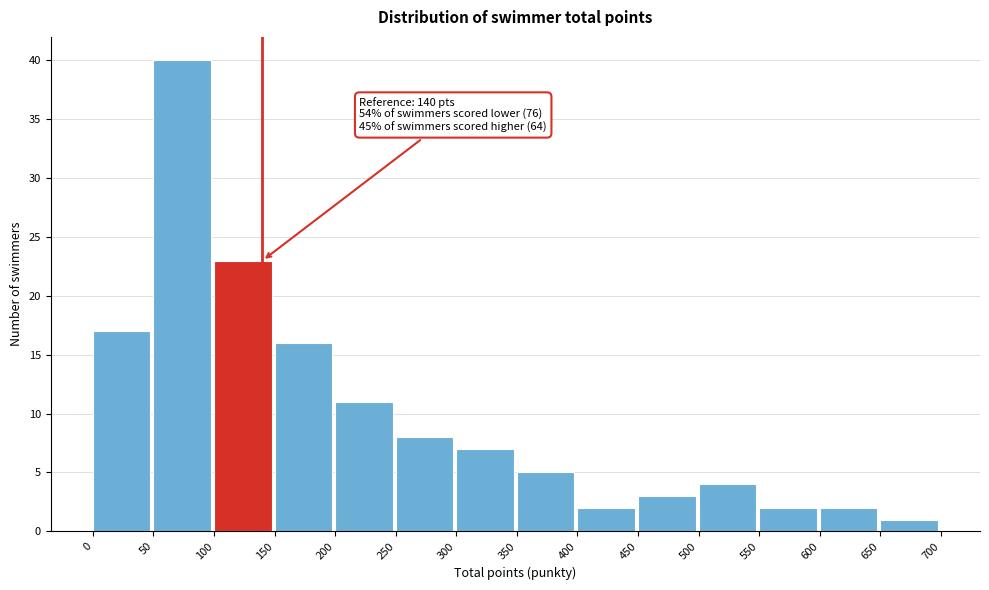

Over which range of the x-axis is the bar tallest?

50 to 100